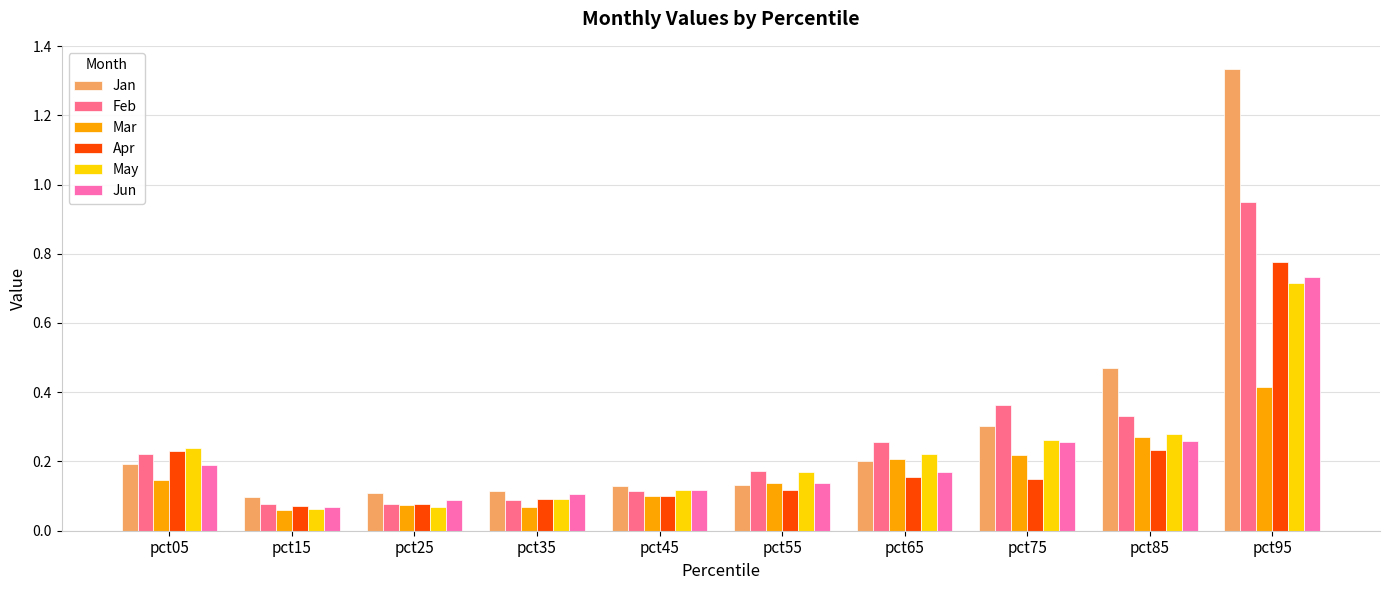

At which category is the sum across all series the highest?

pct95